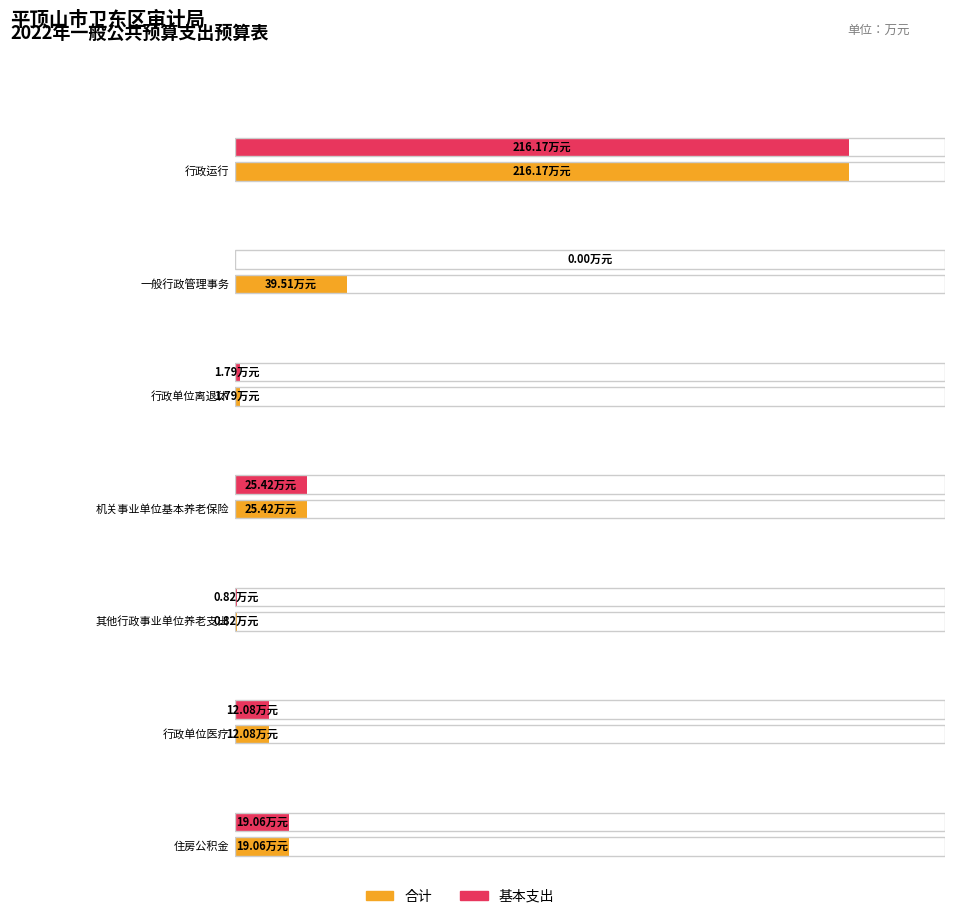

Is the value of 合计 at 住房公积金 greater than the value of 基本支出 at 机关事业单位基本养老保险缴费支出?

No